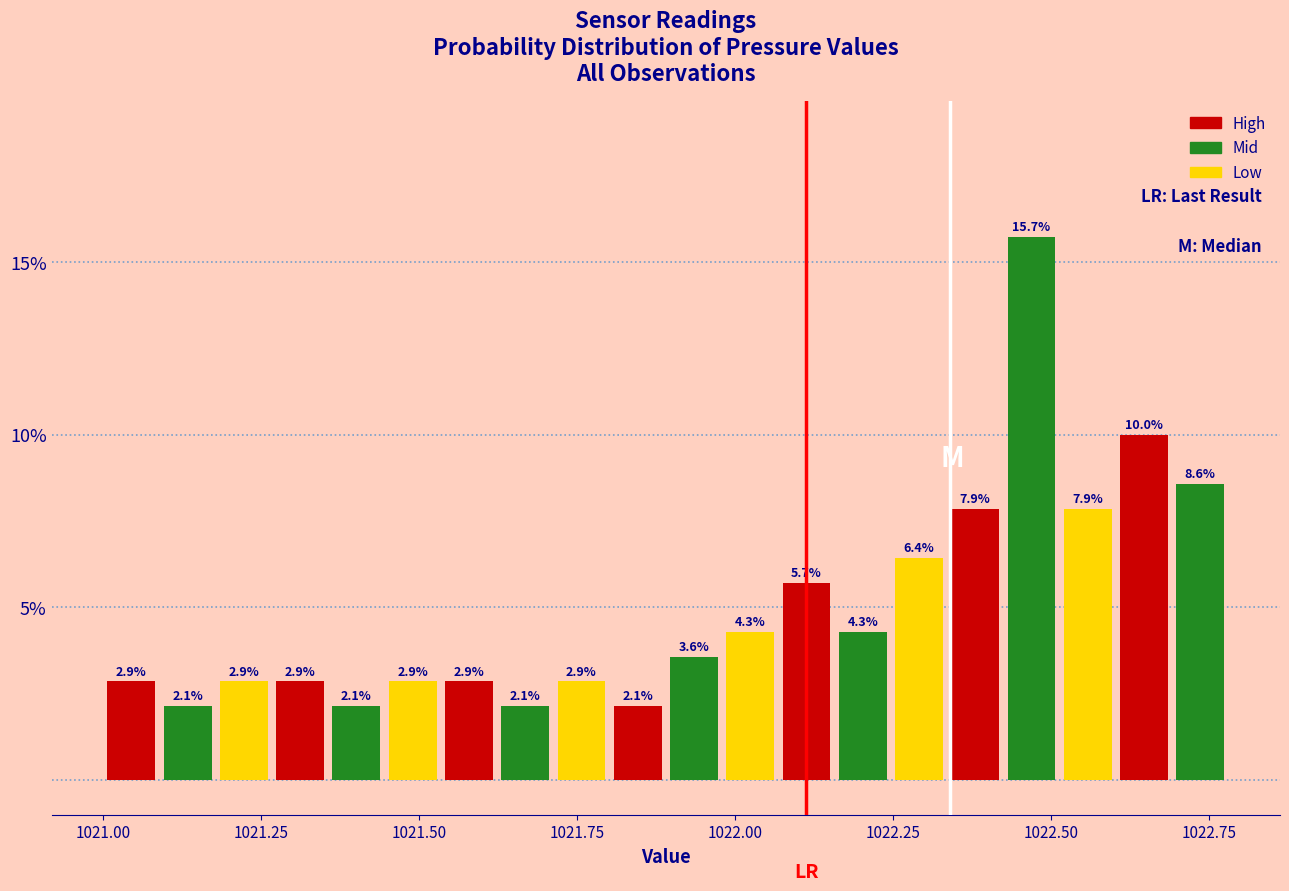

Read against the x-axis, roughly where is the centre of the tallest bar?

1022.45